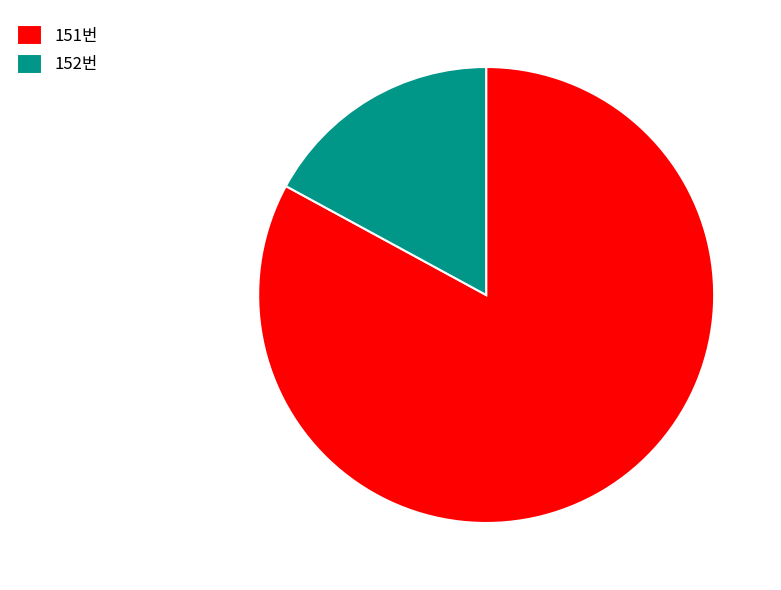

Rank the categories by value from lowest to highest.

152번, 151번